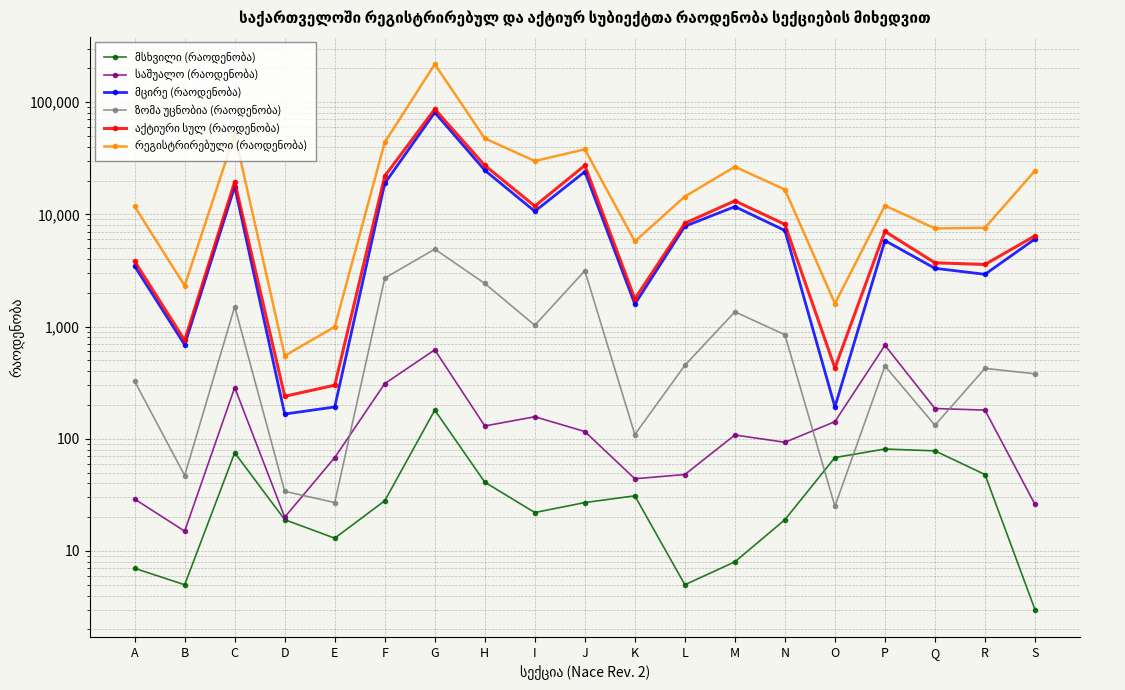

Reading left to right, extract all data points from this chart.

მსხვილი (რაოდენობა): 7	5	75	19	13	28	180	41	22	27	31	5	8	19	68	81	78	48	3
საშუალო (რაოდენობა): 29	15	286	20	68	310	620	130	157	116	44	48	108	93	142	680	186	180	26
მცირე (რაოდენობა): 3448	687	17661	166	192	18865	80830	24680	10639	23988	1582	7823	11713	7180	192	5837	3303	2920	6029
ზომა უცნობია (რაოდენობა): 325	47	1508	34	27	2701	4897	2419	1026	3140	109	451	1353	845	25	445	132	424	379
აქტიური სულ (რაოდენობა): 3809	754	19530	239	300	21904	86527	27270	11844	27271	1766	8327	13182	8137	427	7043	3699	3572	6437
რეგისტრირებული (რაოდენობა): 11742	2308	51940	549	994	43851	217836	47495	29859	37943	5743	14409	26530	16629	1604	11944	7490	7590	24457